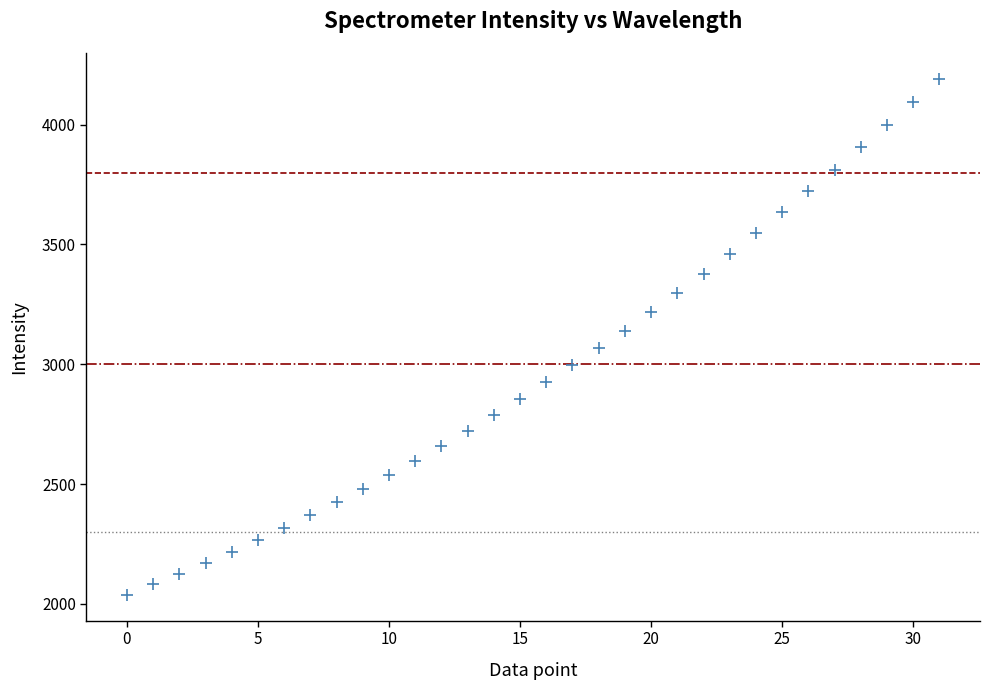

What is the range of Y values (max minus min)?

2153.2